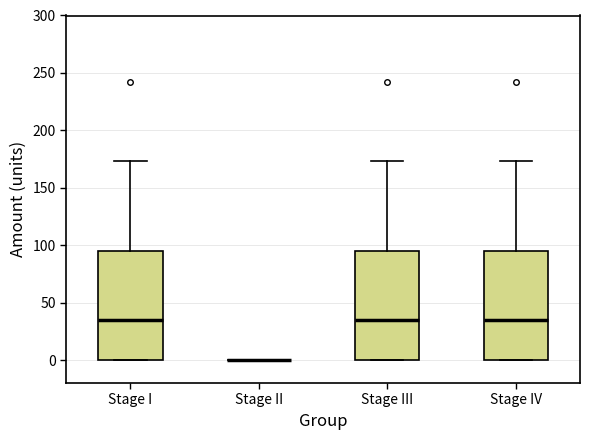

Reading left to right, read every box against the y-axis: the position of its median line, the range the box covers, and the ends of its whiskers. The values are not printed on the chart, so give them approximately, as read against the axis.

Stage I: median 35, box 0 to 95, whiskers 0 to 175
Stage II: box collapsed to a line at 0, whiskers 0 to 0
Stage III: median 35, box 0 to 95, whiskers 0 to 175
Stage IV: median 35, box 0 to 95, whiskers 0 to 175